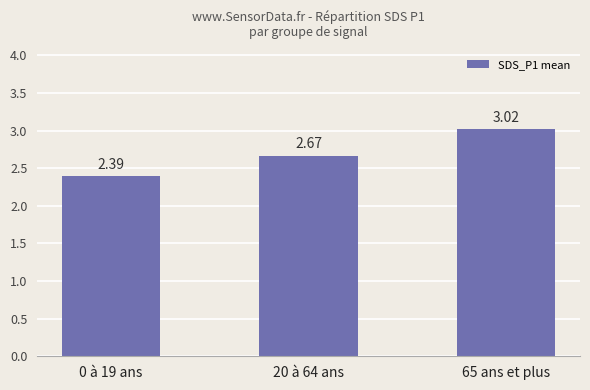

What is the difference between the maximum and minimum values?

0.6